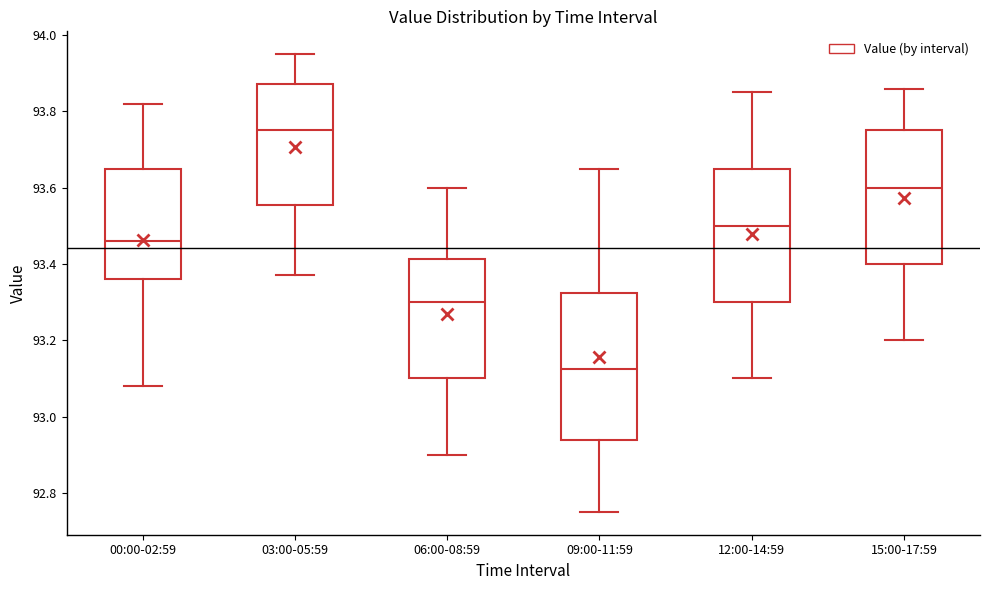

Reading left to right, read every box against the y-axis: the position of its median line, the range the box covers, and the ends of its whiskers. The values are not printed on the chart, so give them approximately, as read against the axis.

00:00-02:59: median 93.46, box 93.36 to 93.66, whiskers 93.08 to 93.82
03:00-05:59: median 93.76, box 93.56 to 93.88, whiskers 93.38 to 93.96
06:00-08:59: median 93.30, box 93.10 to 93.42, whiskers 92.90 to 93.60
09:00-11:59: median 93.12, box 92.94 to 93.32, whiskers 92.76 to 93.66
12:00-14:59: median 93.50, box 93.30 to 93.66, whiskers 93.10 to 93.86
15:00-17:59: median 93.60, box 93.40 to 93.76, whiskers 93.20 to 93.86